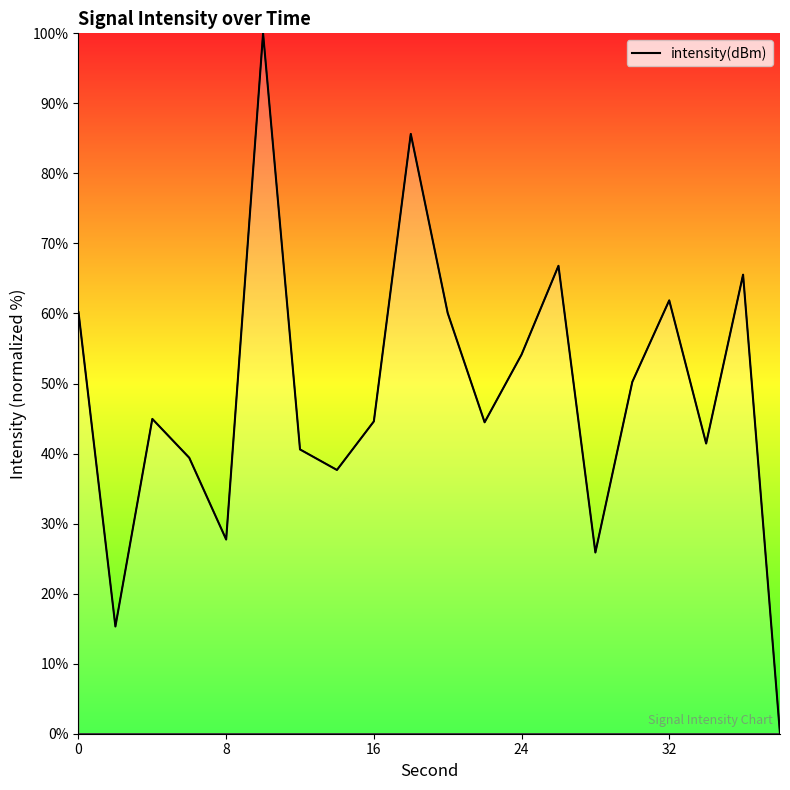

What is the difference between the maximum and minimum values?

100.0